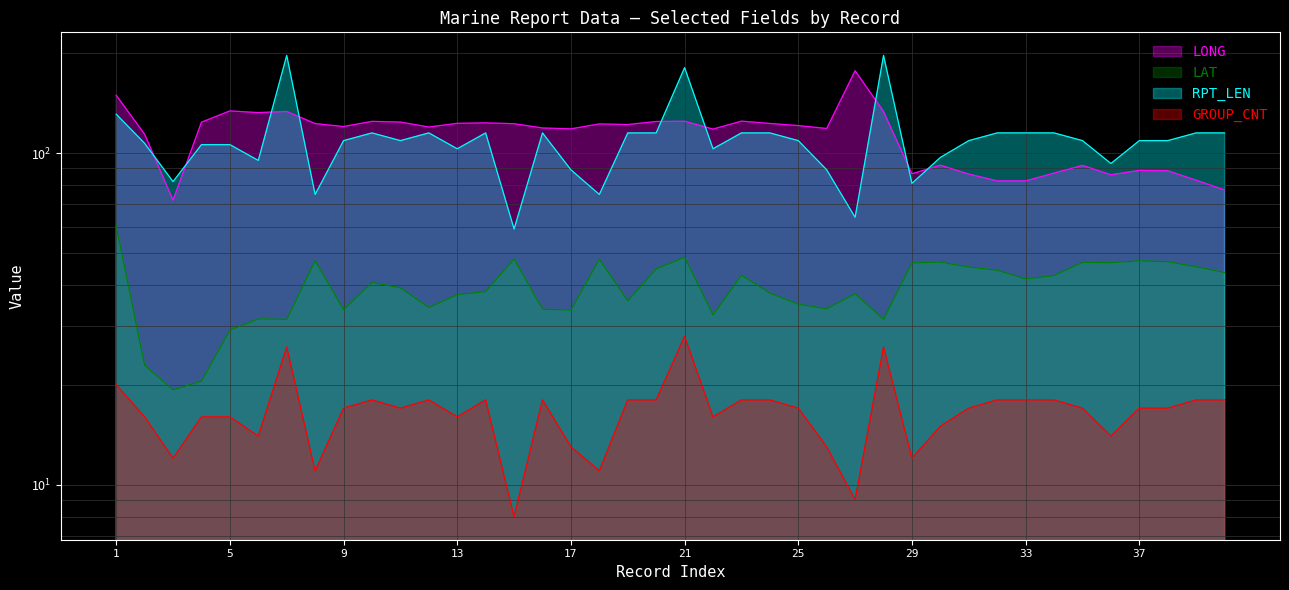

The LAT series shows 46.6 at 29. True or false?

True